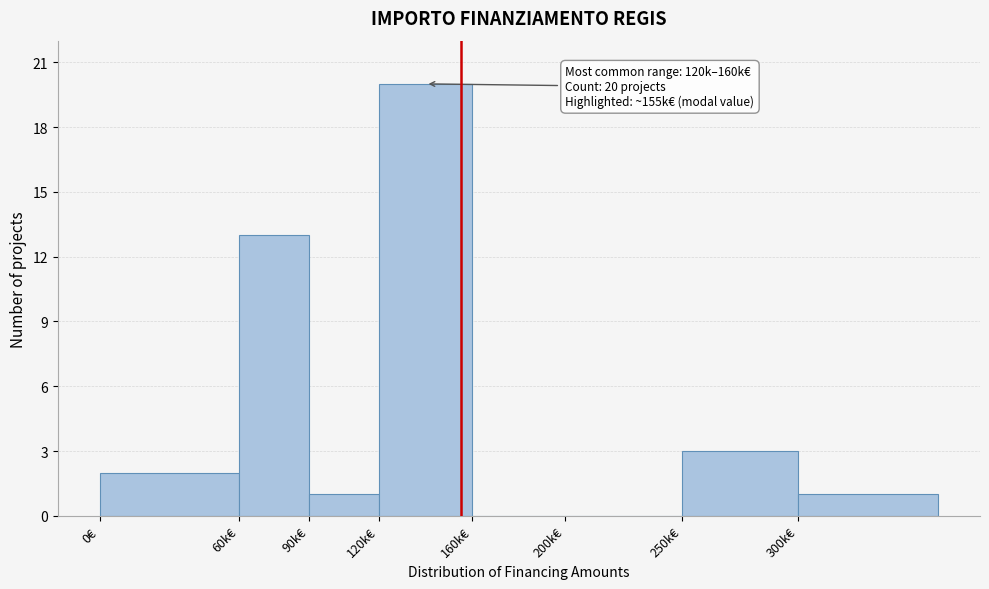

Reading left to right, list all the values displayed in this chart.

0€=2	60k€=13	90k€=1	120k€=20	160k€=0	200k€=0	250k€=3	300k€=1